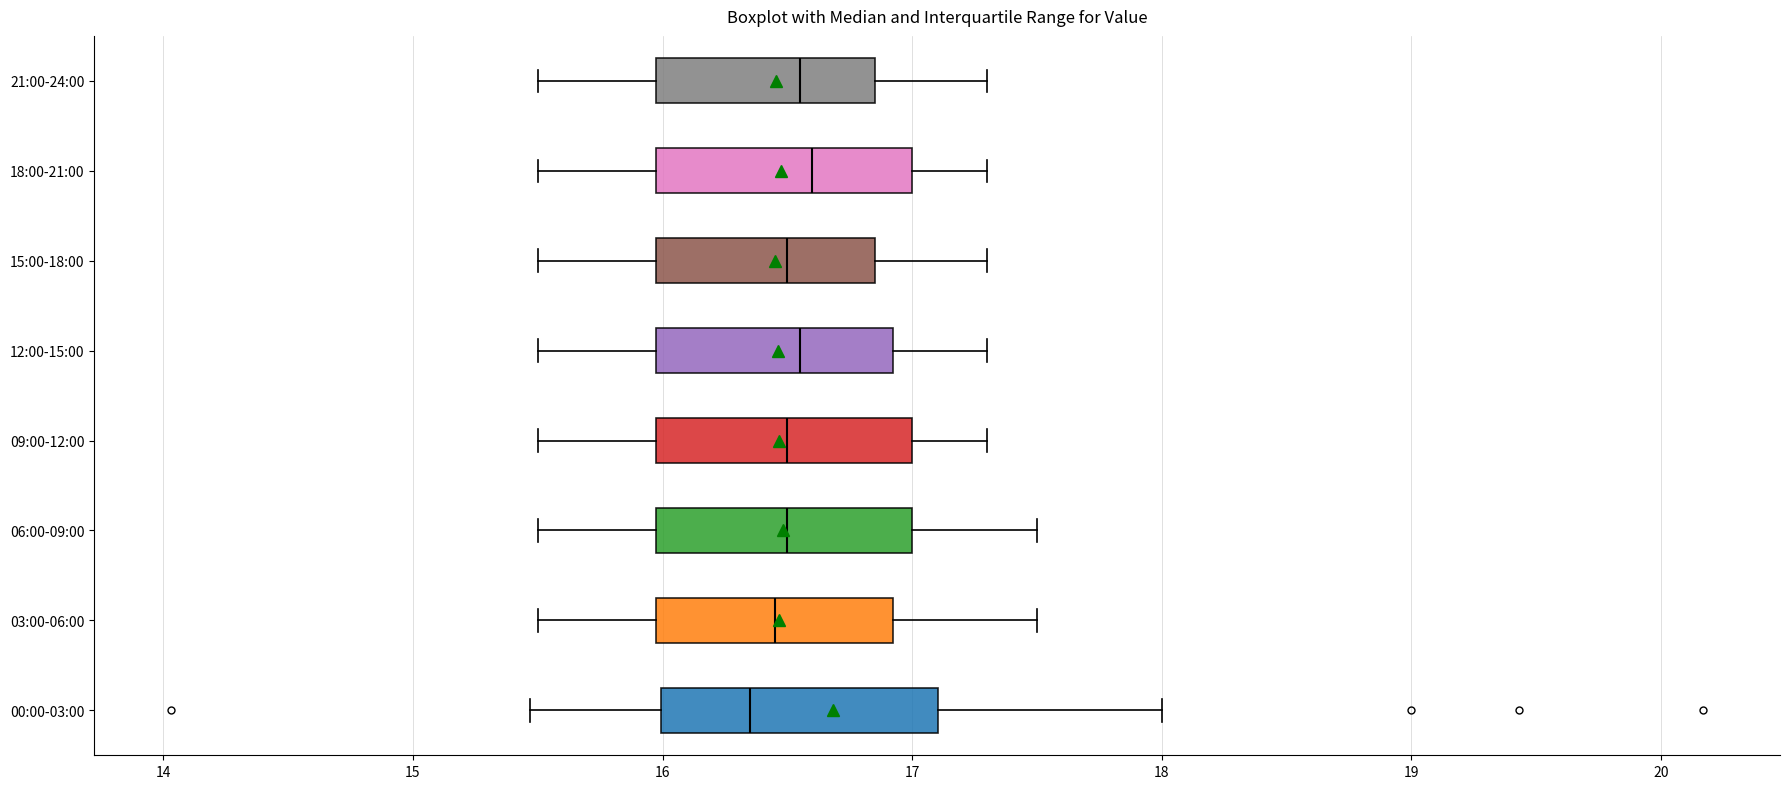

Reading bottom to top, transcribe this box plot: for each box, give where its median line is, the range the box spans, and where its two whiskers end, as read against the x-axis. The values are not printed on the chart, so give them approximately, as read against the axis.

00:00-03:00: median 16.4, box 16.0 to 17.1, whiskers 15.5 to 18.0
03:00-06:00: median 16.5, box 16.0 to 16.9, whiskers 15.5 to 17.5
06:00-09:00: median 16.5, box 16.0 to 17.0, whiskers 15.5 to 17.5
09:00-12:00: median 16.5, box 16.0 to 17.0, whiskers 15.5 to 17.3
12:00-15:00: median 16.6, box 16.0 to 16.9, whiskers 15.5 to 17.3
15:00-18:00: median 16.5, box 16.0 to 16.9, whiskers 15.5 to 17.3
18:00-21:00: median 16.6, box 16.0 to 17.0, whiskers 15.5 to 17.3
21:00-24:00: median 16.6, box 16.0 to 16.9, whiskers 15.5 to 17.3